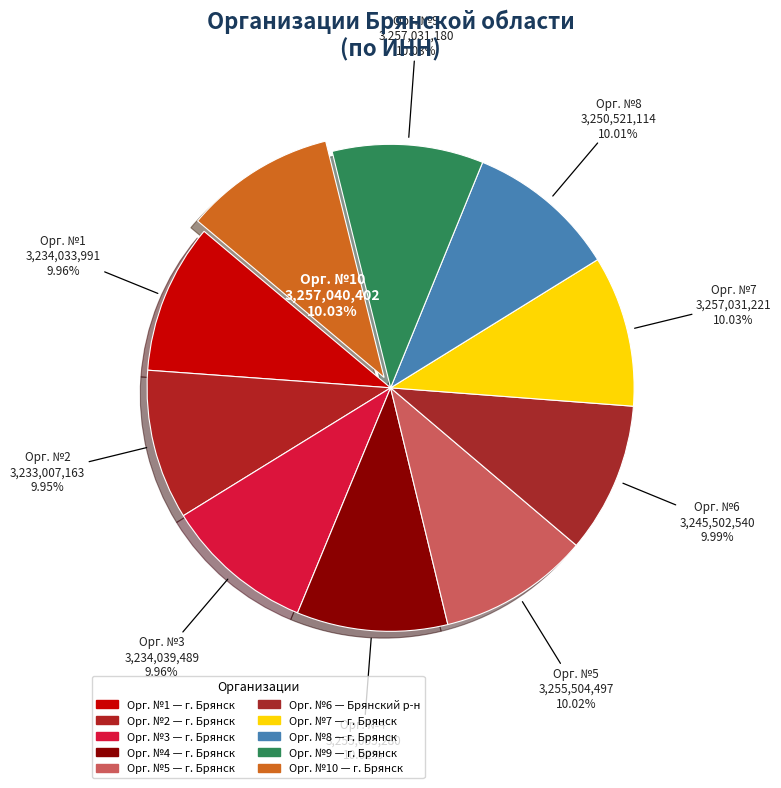

Is there a majority slice in this chart?

No